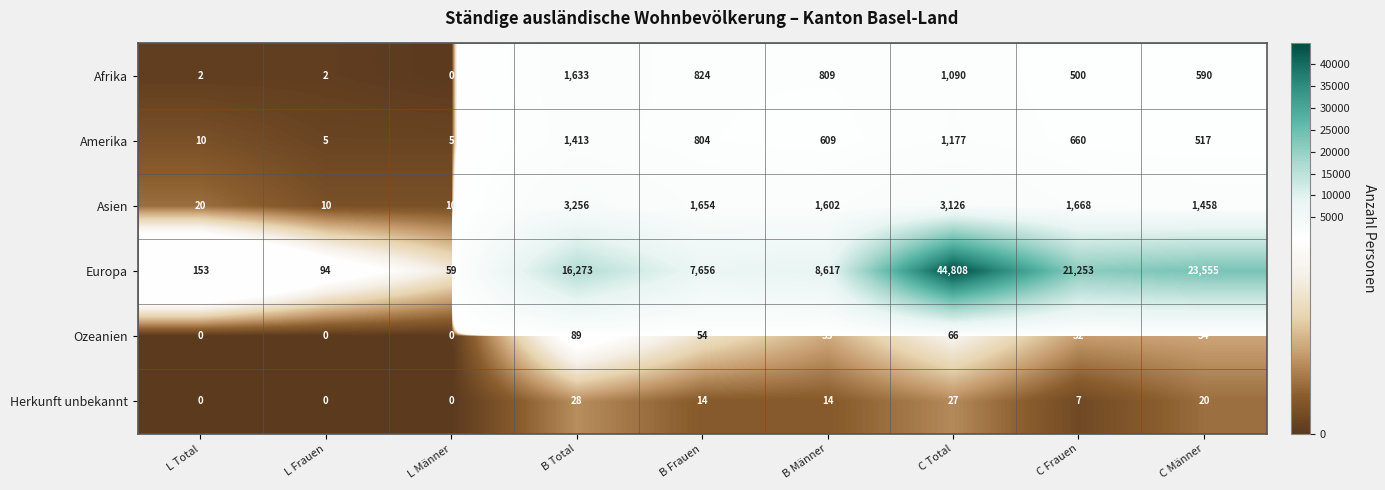

What is the total value across all series at C Frauen?

24120